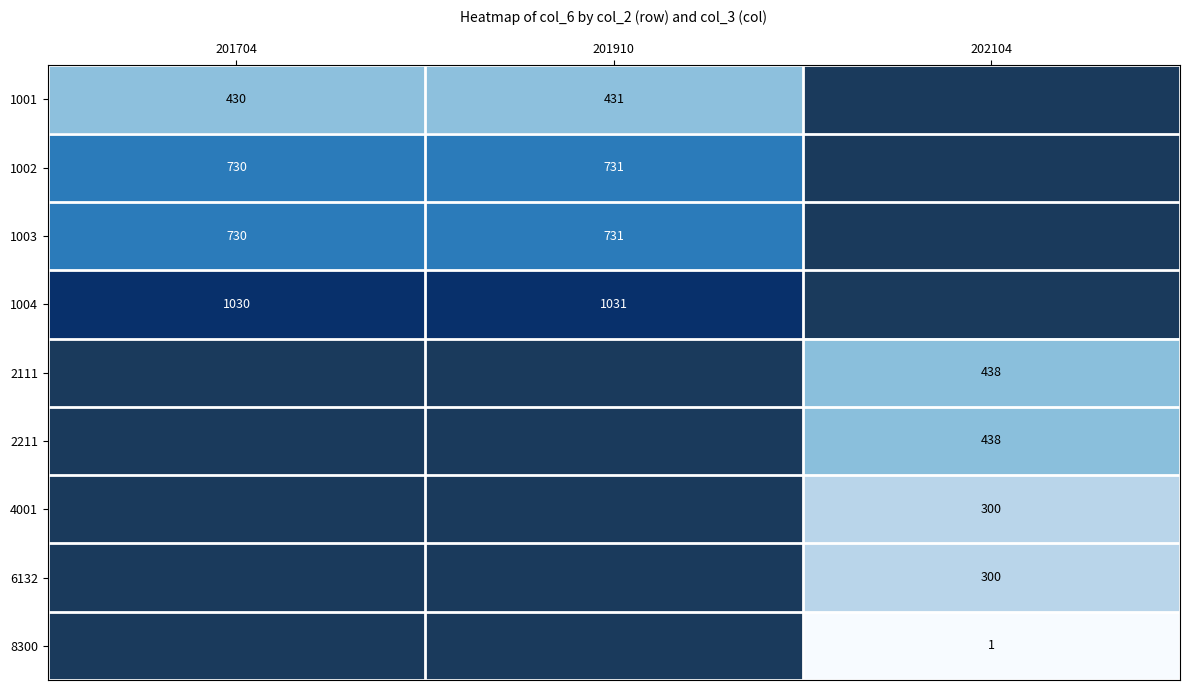

What is the maximum value shown in the chart?

1031.0